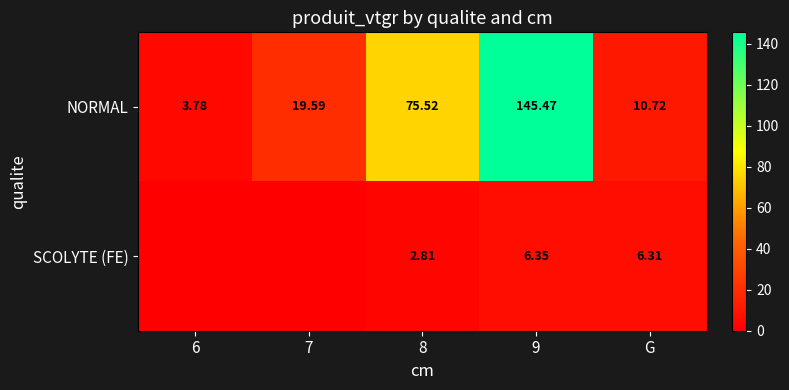

At 9, list the series in order from largest to smallest.

NORMAL, SCOLYTE (FE)